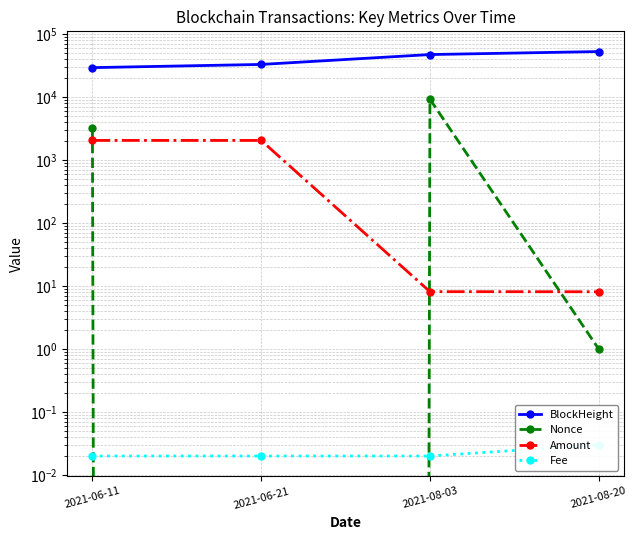

What is the maximum value shown in the chart?

52984.0